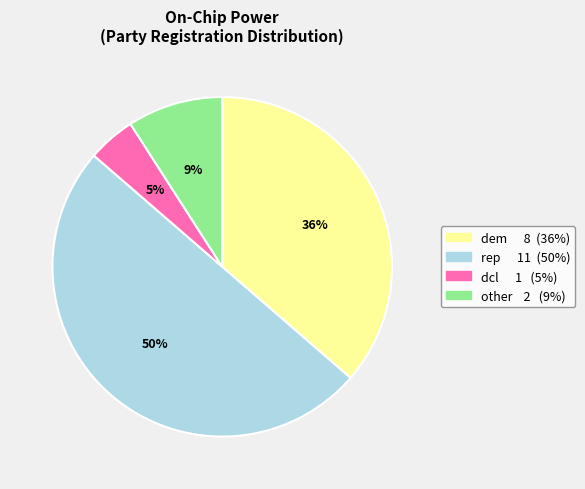

To the nearest percent, what is the average slice percentage?

25%